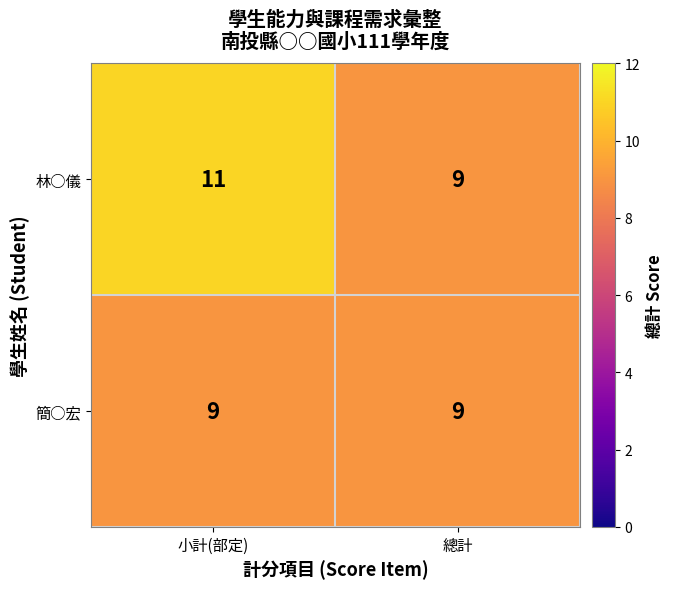

At which category is the sum across all series the highest?

小計(部定)